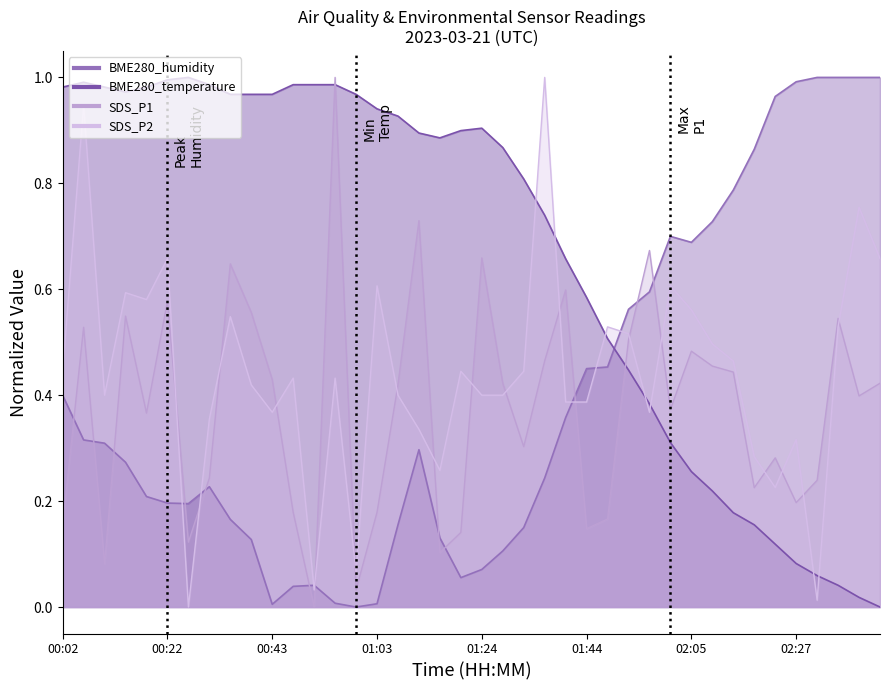

Does the chart display data point markers on the line(s)?

No